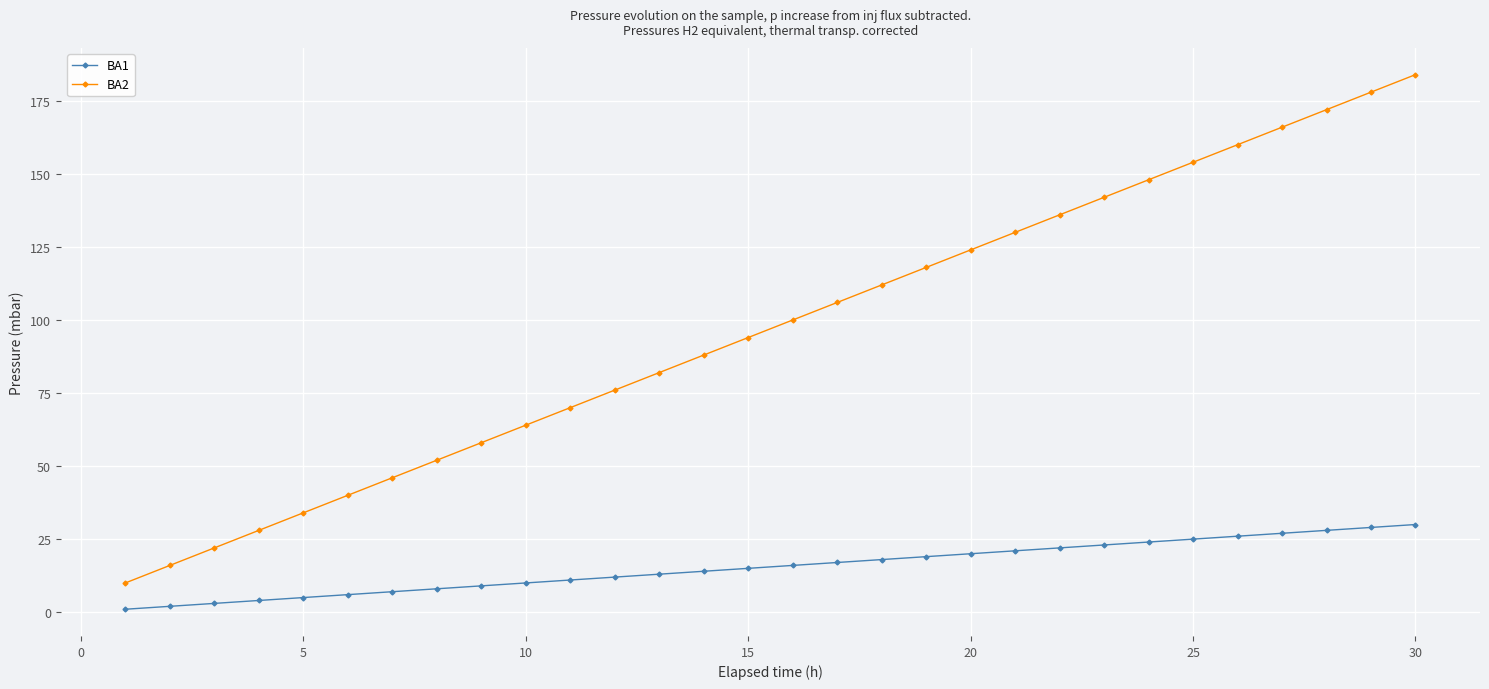

Which series has the largest range (max minus min)?

BA2